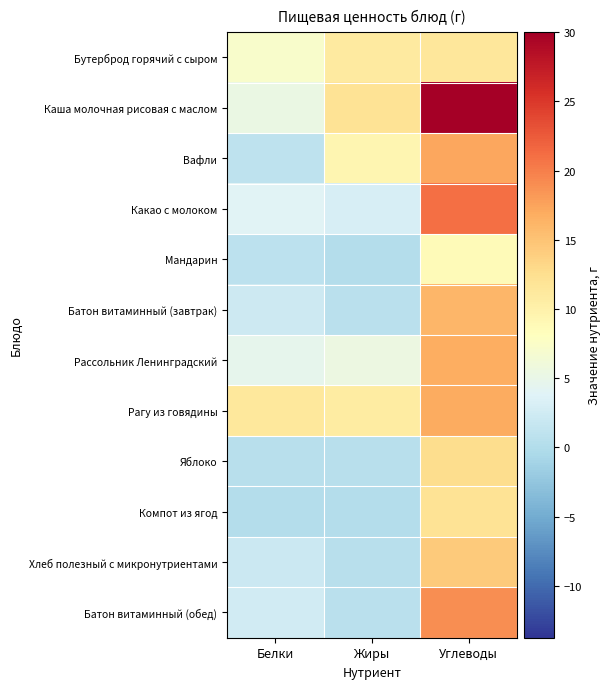

What is the spread (max minus min) of values at Жиры?

11.8